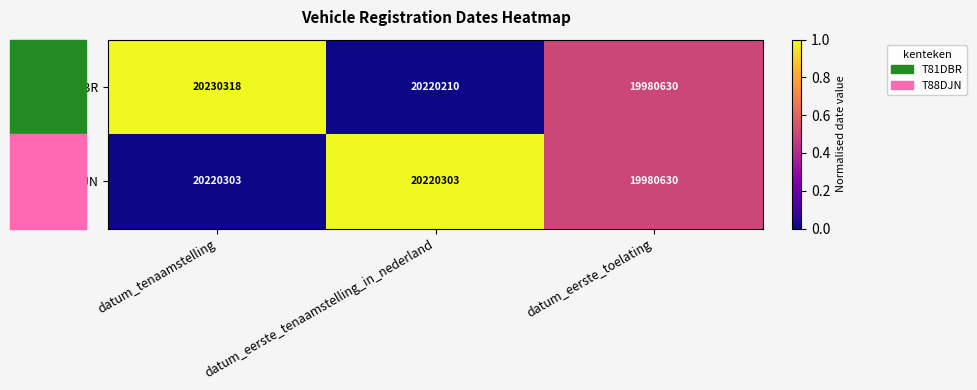

Which series has the largest total across all categories?

T81DBR